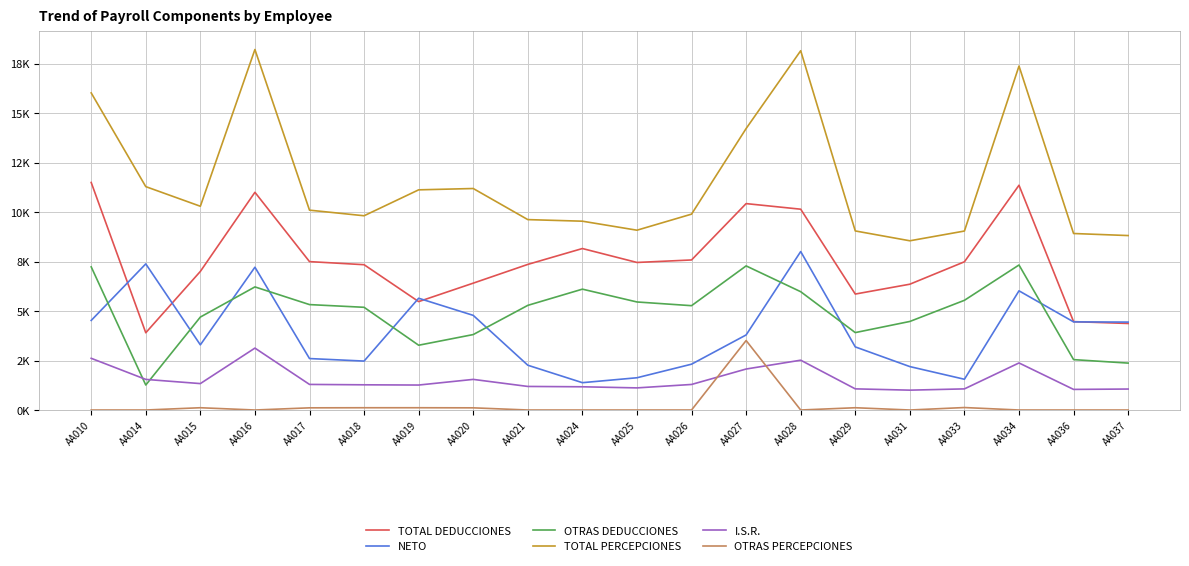

True or false: TOTAL PERCEPCIONES and NETO cross at least once.

False